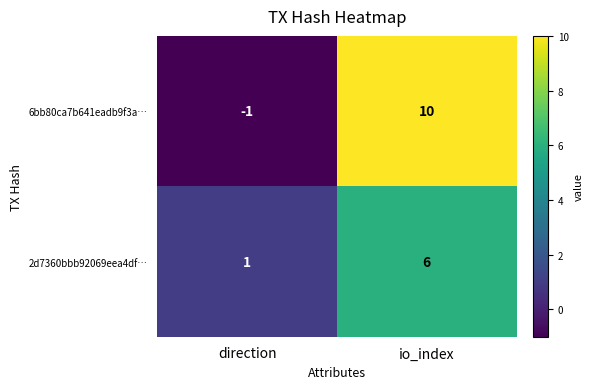

What is the average value of the 2d7360bbb92069eea4df… series?

4